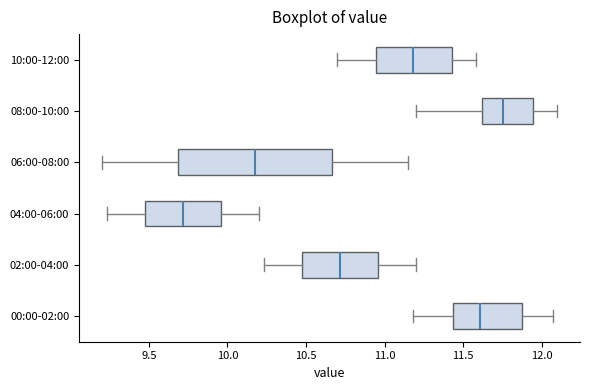

Comparing the boxes themselves (not the whiskers), which one is the widest?

06:00-08:00